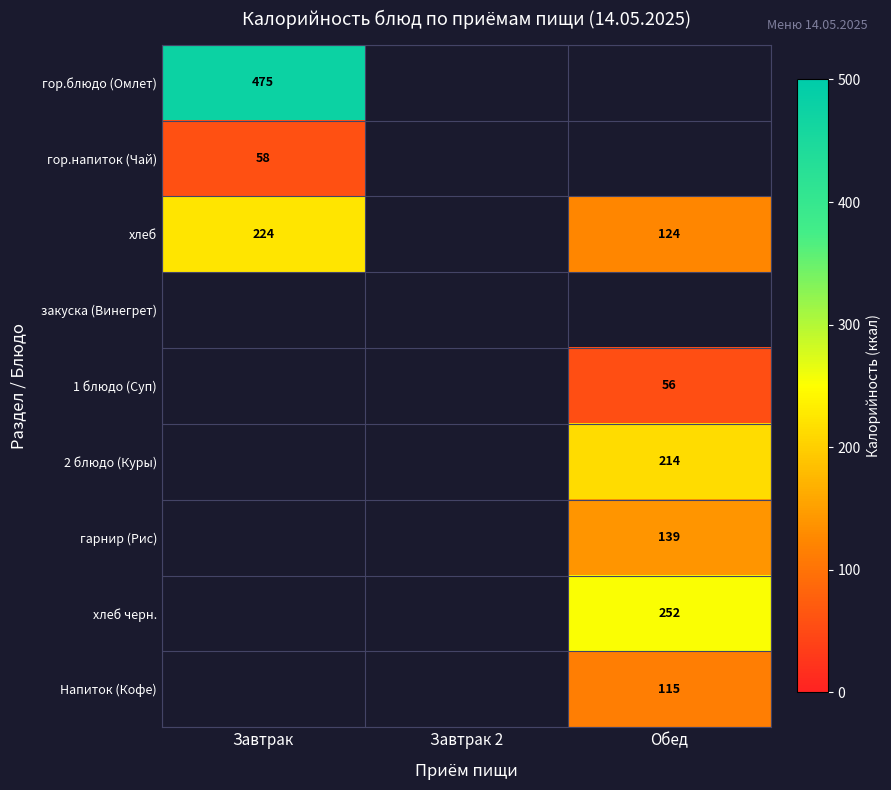

The value of хлеб at Обед is 212. True or false?

False